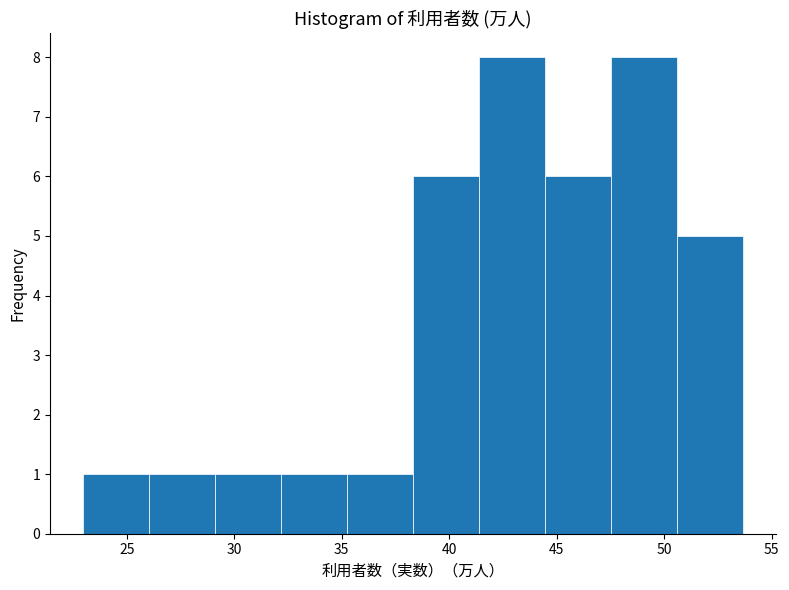

What is the height of the bar covering 44.5 to 47.5 on the x-axis? Neither the bar edges nor the heights are printed on the chart, so give them approximately, as read against the axes.

6